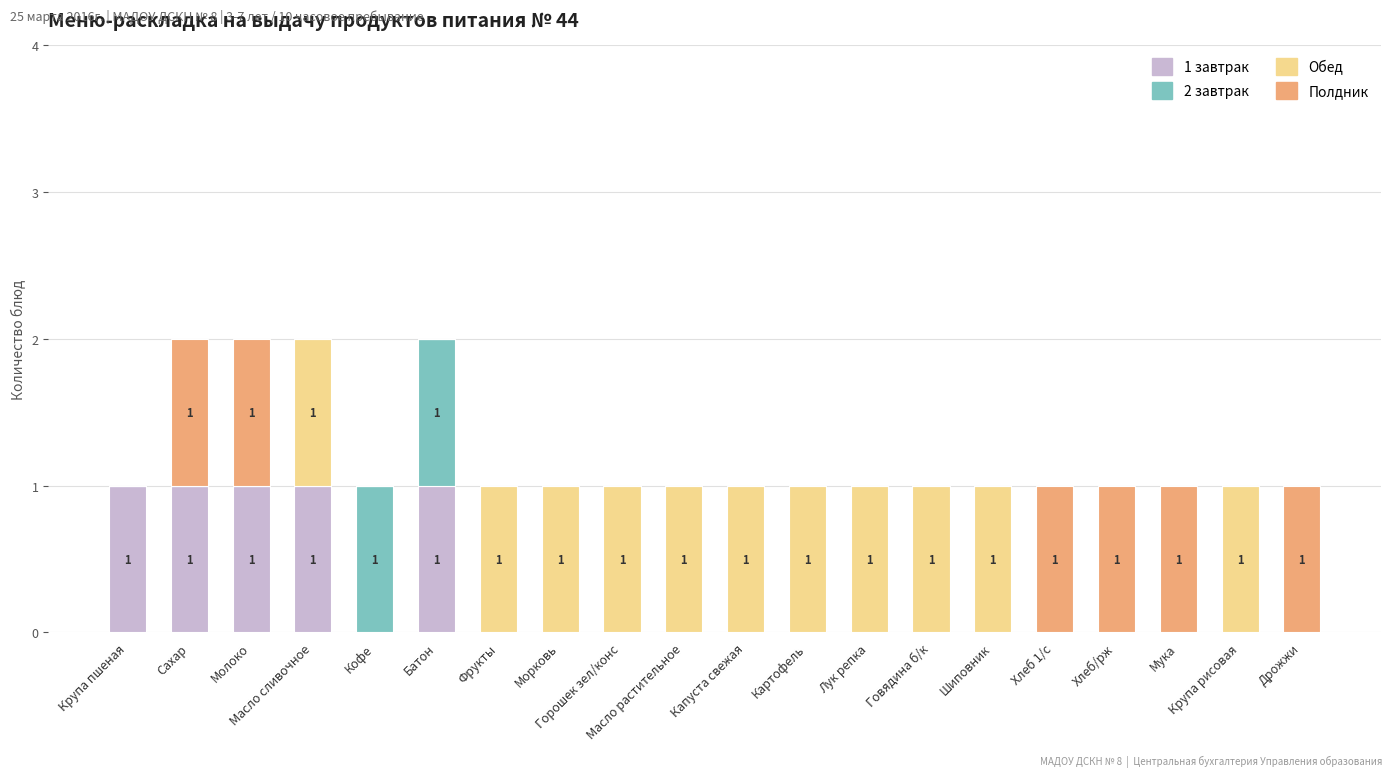

The Полдник series shows 0 at Масло сливочное. True or false?

False